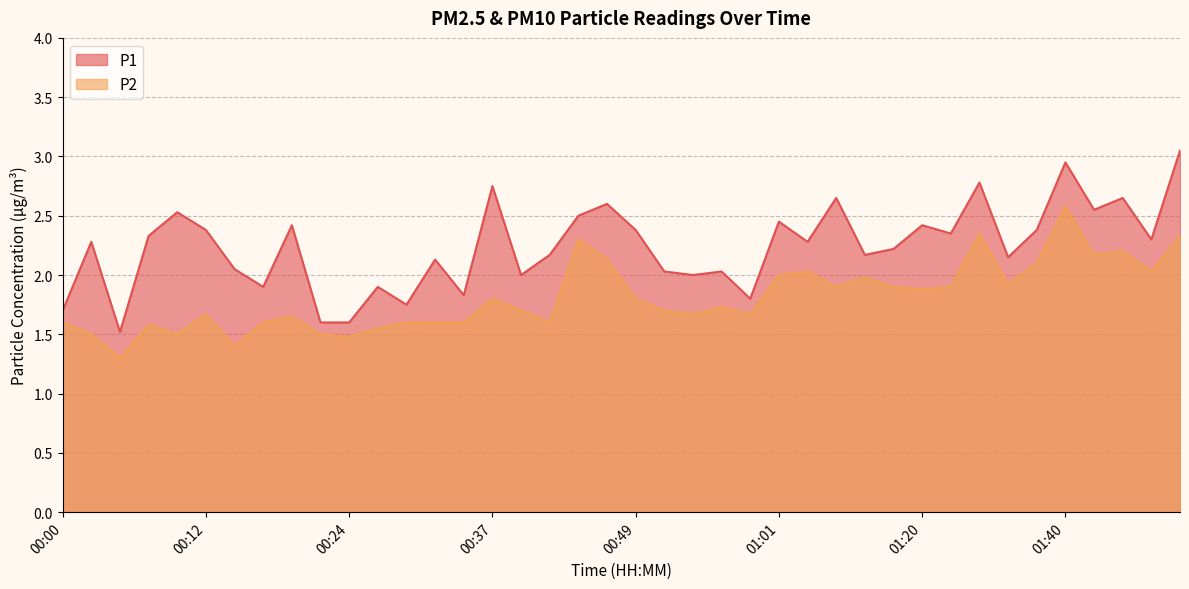

What is the total value across all series at 00:10?

4.0